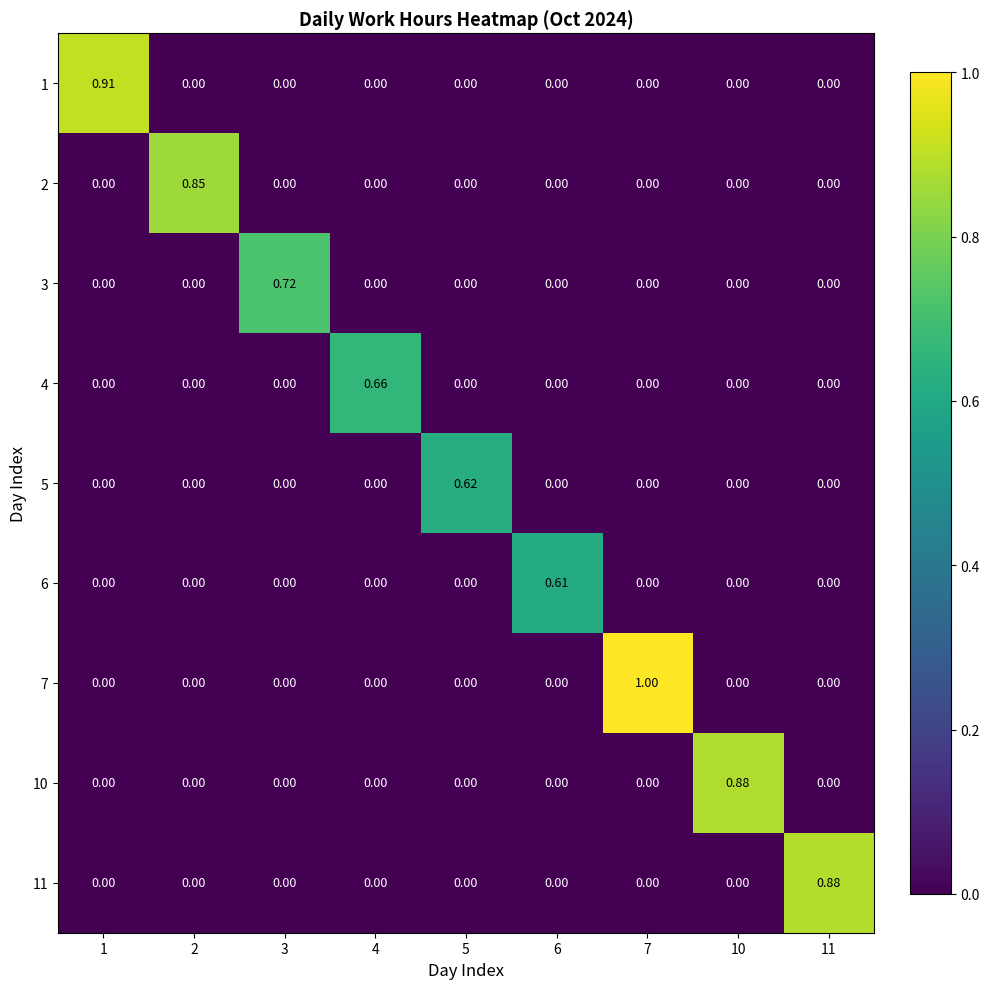

Which series has the largest range (max minus min)?

7